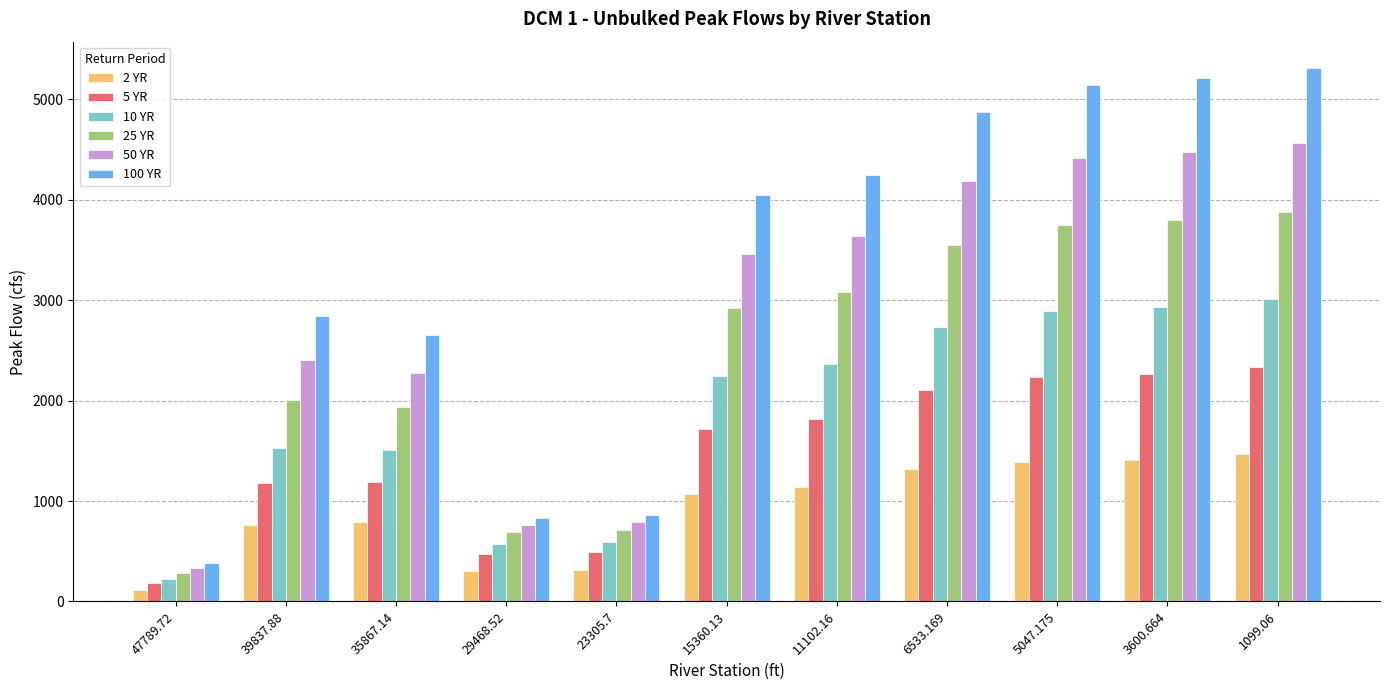

What is the spread (max minus min) of values at 6533.169?

3561.5